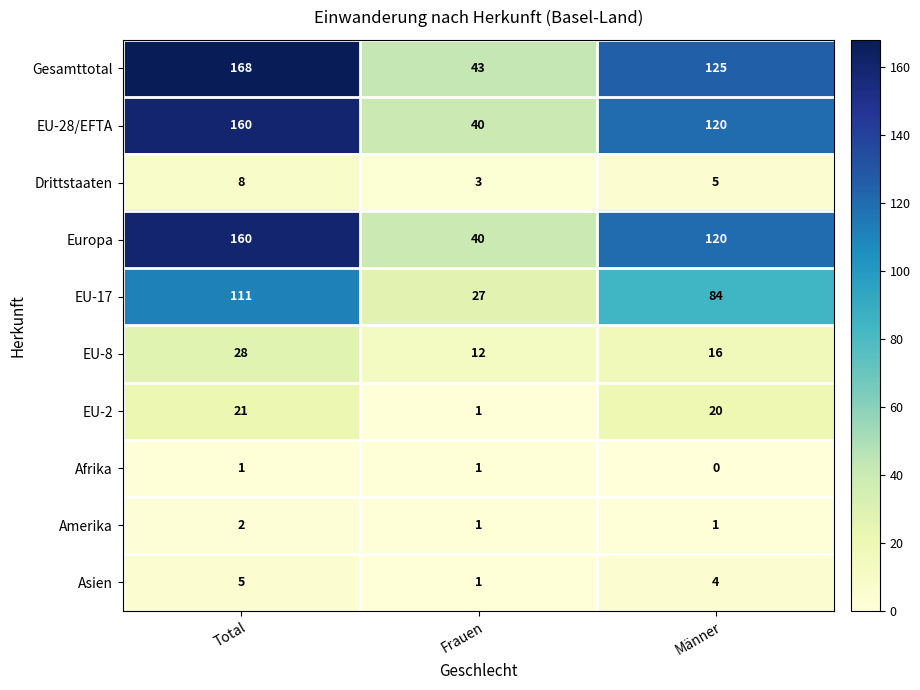

List the labels in order of EU-8 value, largest first.

Total, Männer, Frauen